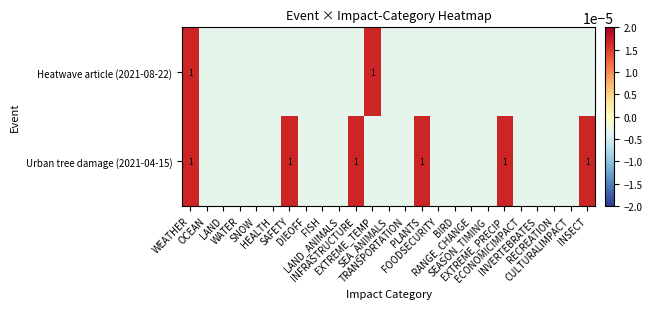

True or false: Heatwave article (2021-08-22) has a value of -0.0 at DIEOFF.

False